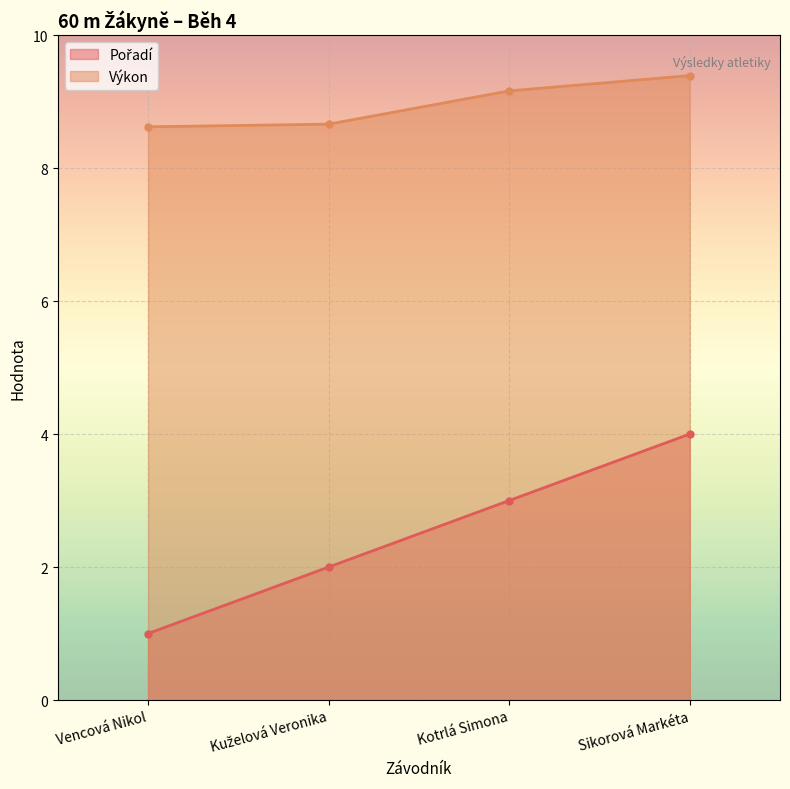

Count the Pořadí values in the range 2 to 4.

3